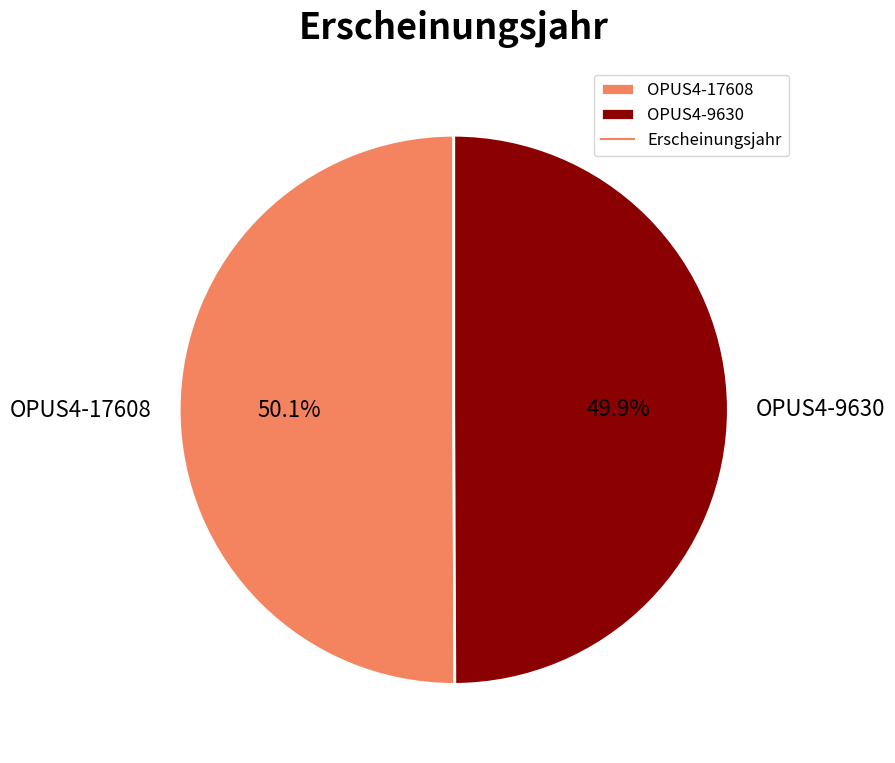

What percentage is the OPUS4-9630 slice, to the nearest percent?

50%